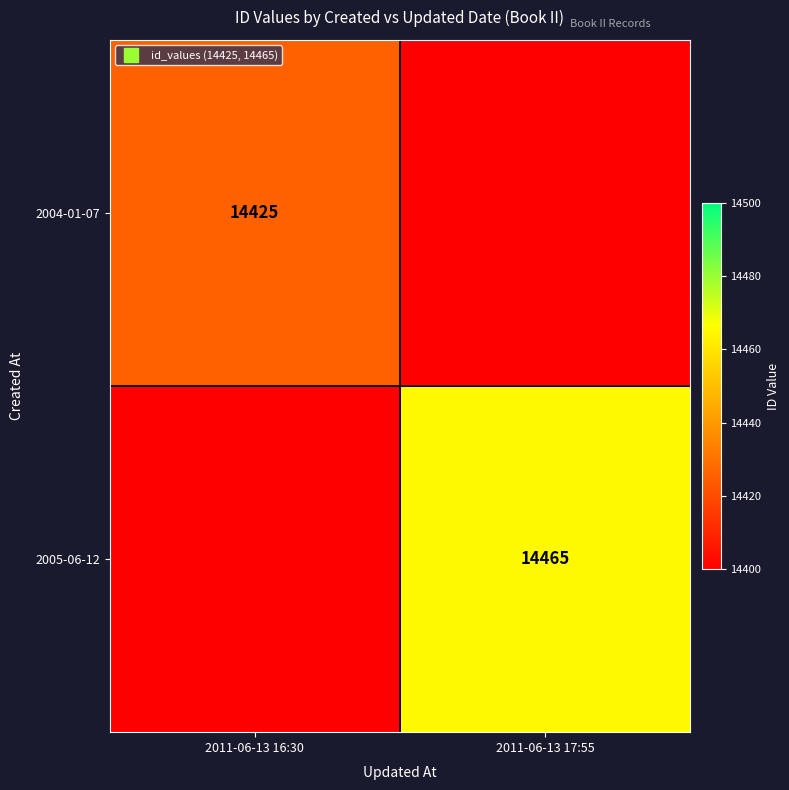

At how many categories does at least one series exceed 13679?

2